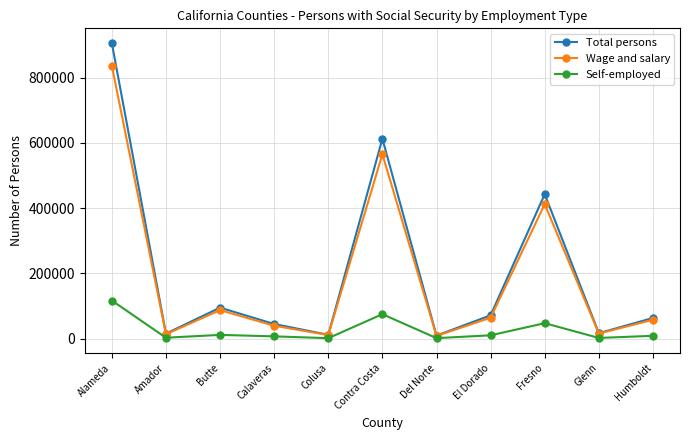

Between Butte and Humboldt, which series saw the biggest shift?

Total persons